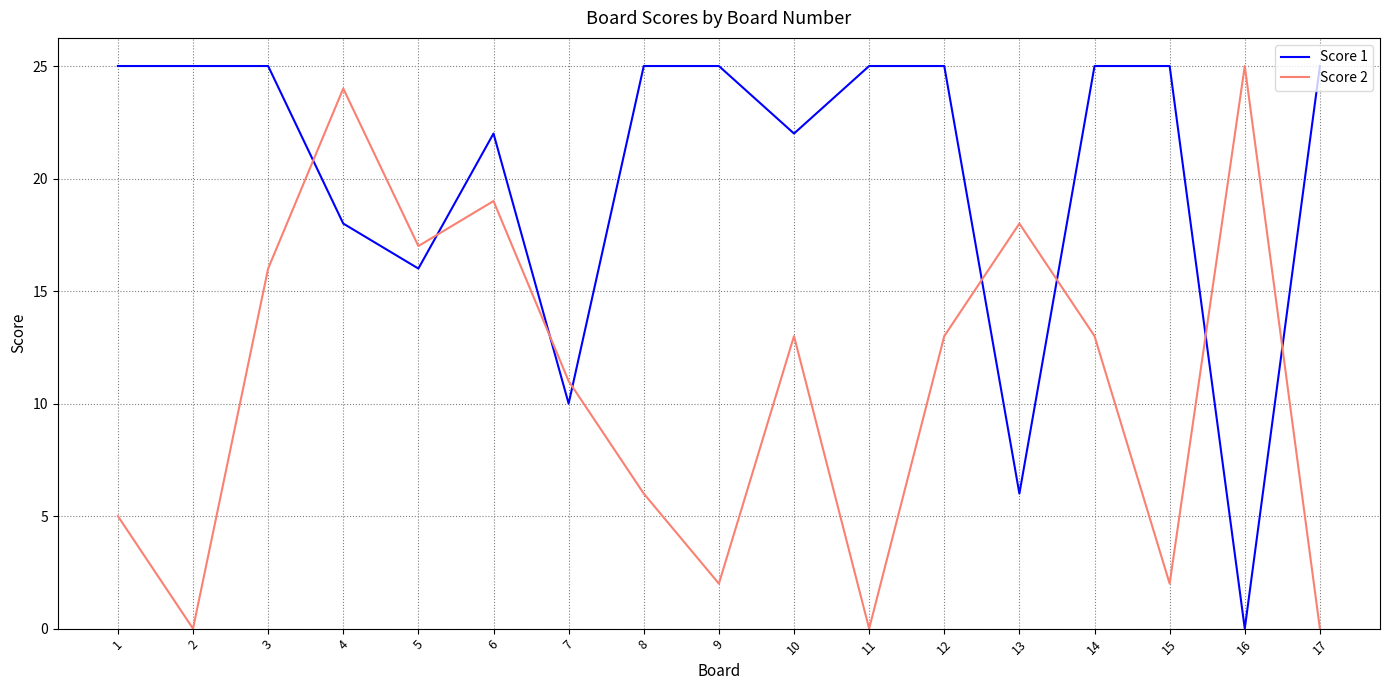

What is the difference between the maximum and second lowest values in the Score 1 series?

19